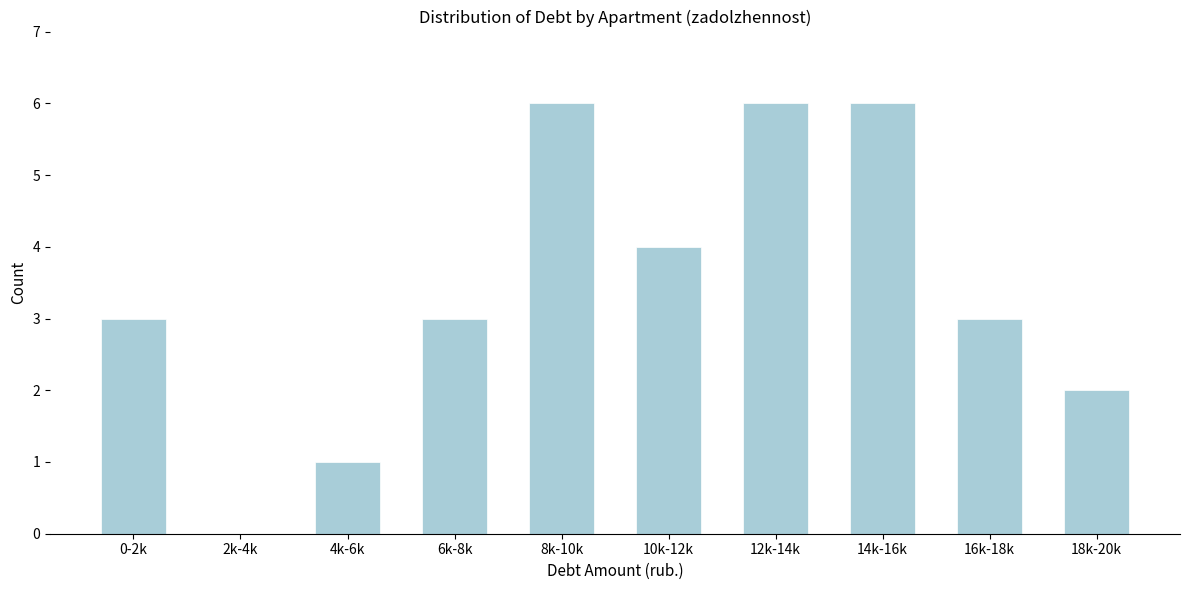

Reading right to left, extract all data points from this chart.

18k-20k=2	16k-18k=3	14k-16k=6	12k-14k=6	10k-12k=4	8k-10k=6	6k-8k=3	4k-6k=1	2k-4k=0	0-2k=3